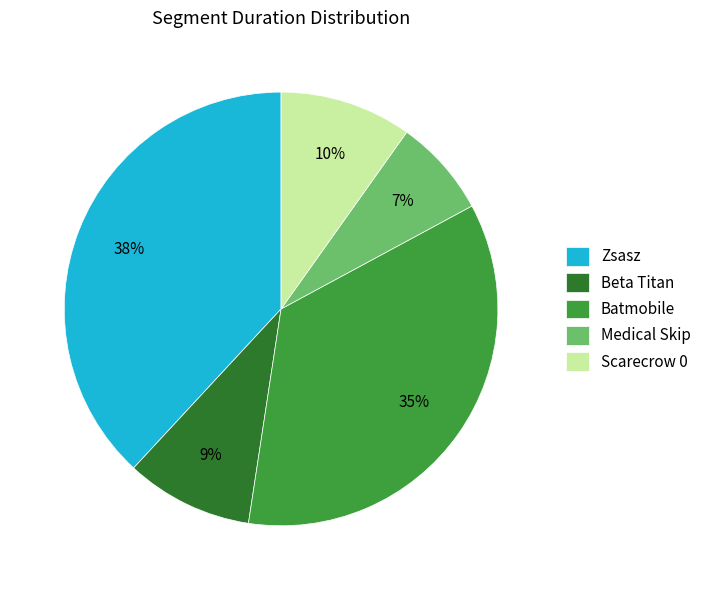

How many segments does this pie chart have?

5